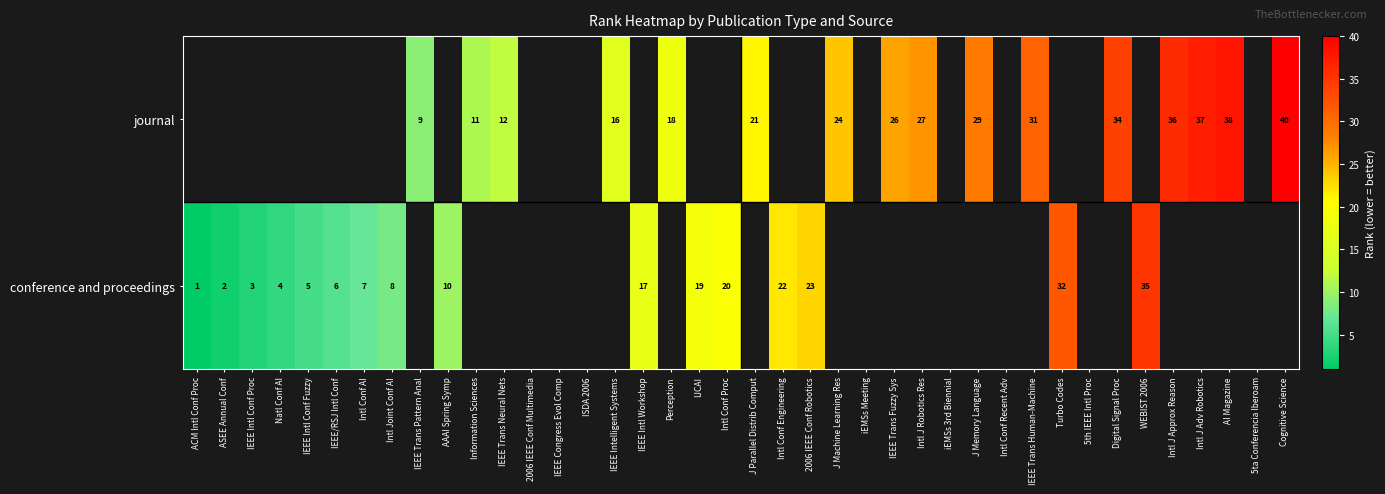

Is it true that journal equals 9 at IEEE Trans Pattern Anal?

True